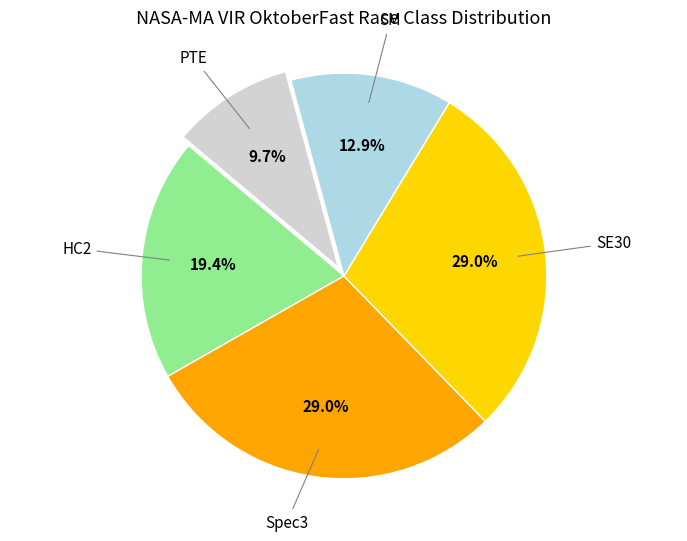

To the nearest percent, what is the difference between the largest and smallest slice percentages?

19%